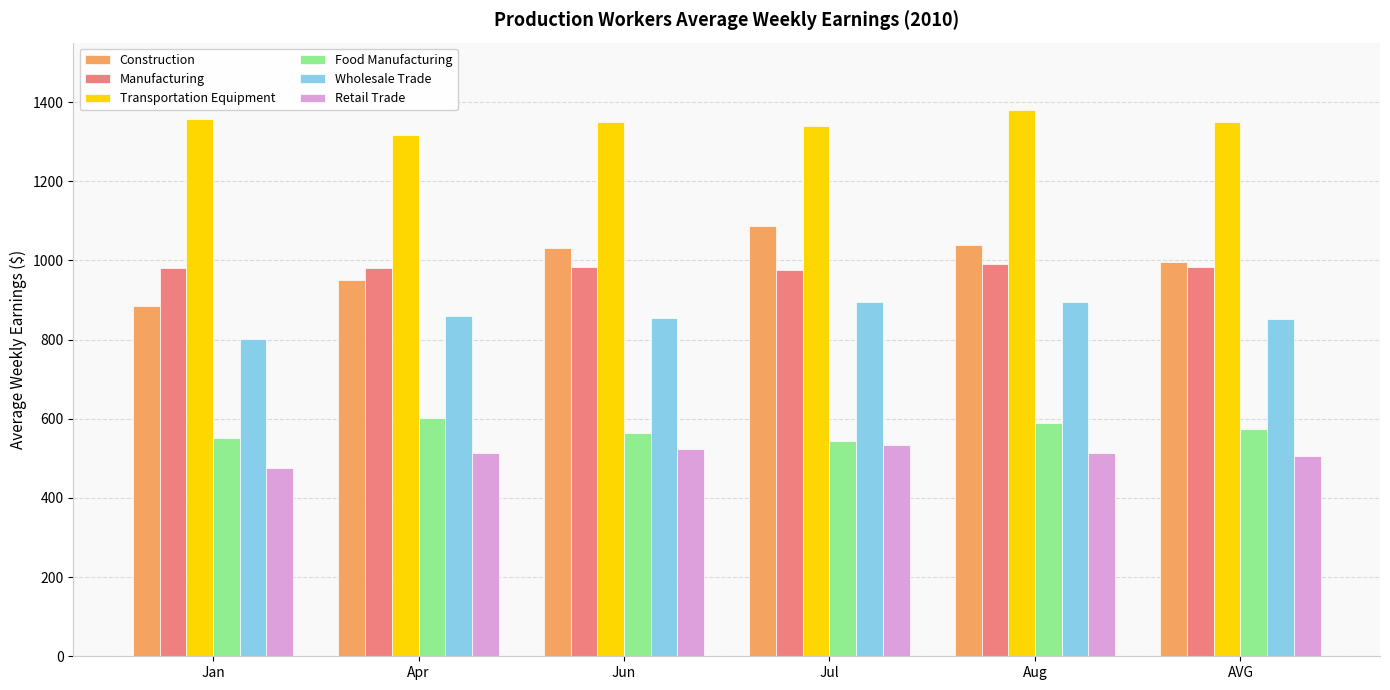

The Retail Trade series shows 476.5 at Jan. True or false?

True